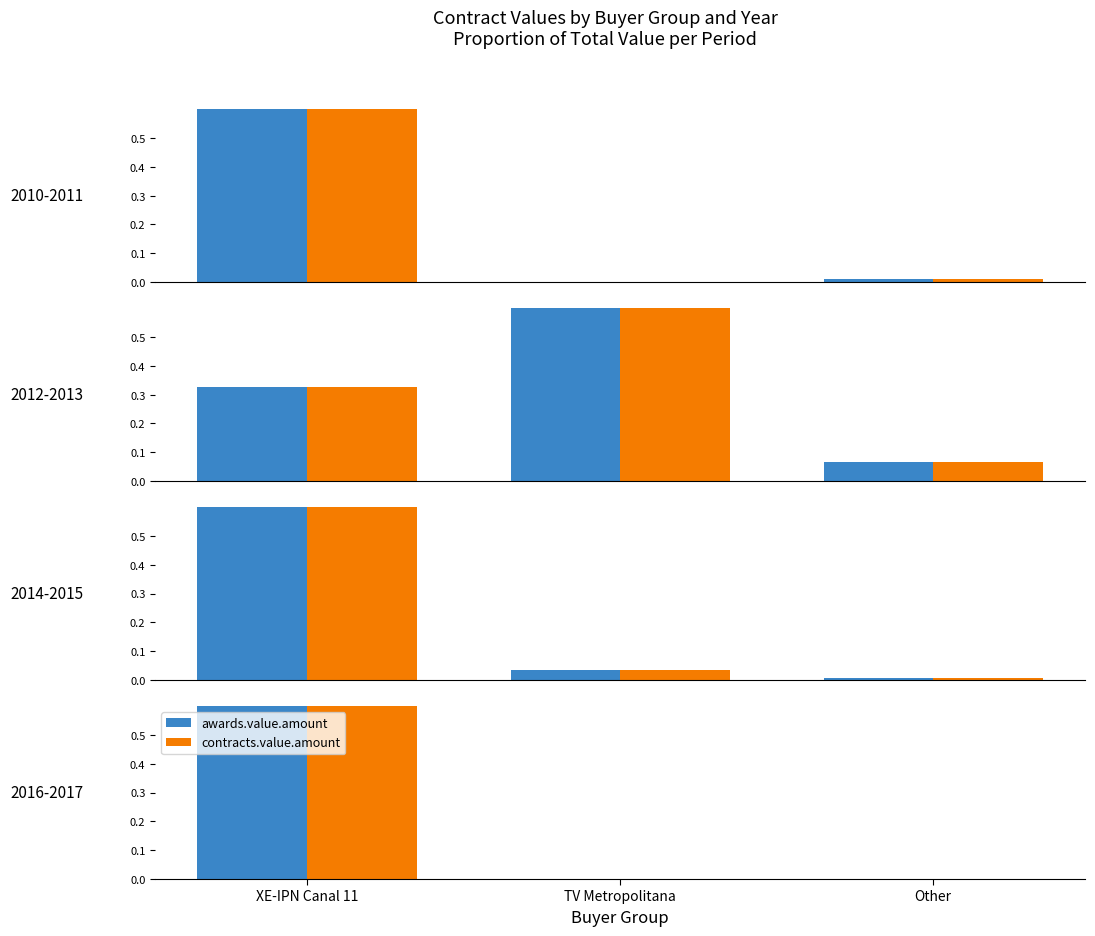

What is the maximum value shown in the chart?

1